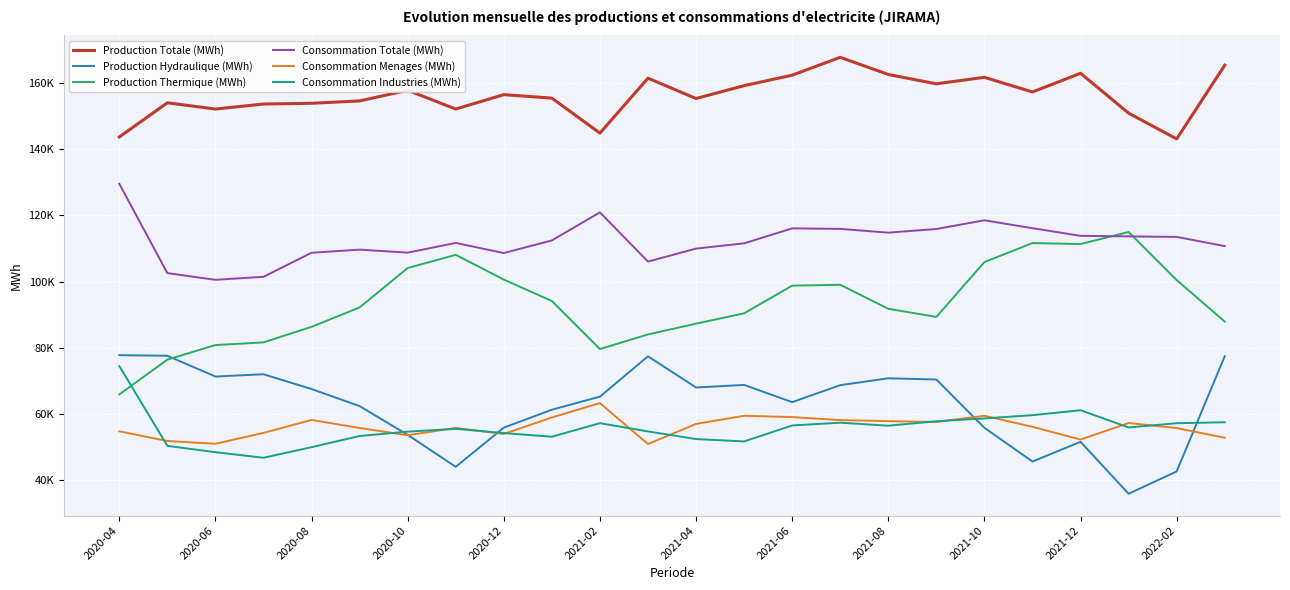

List the series in order of their peak value, highest first.

Production Totale (MWh), Consommation Totale (MWh), Production Thermique (MWh), Production Hydraulique (MWh), Consommation Industries (MWh), Consommation Menages (MWh)